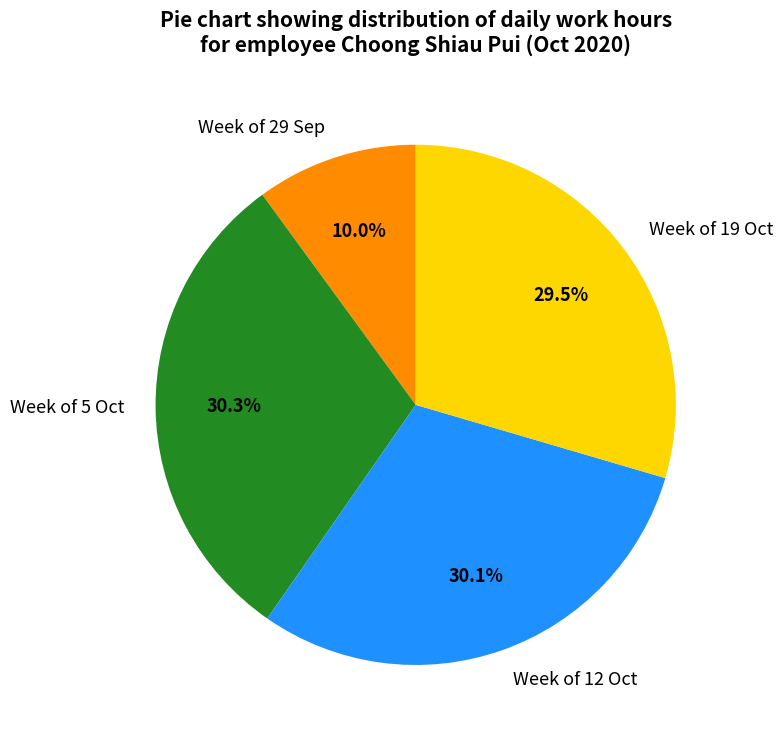

Which slice is the smallest?

Week of 29 Sep